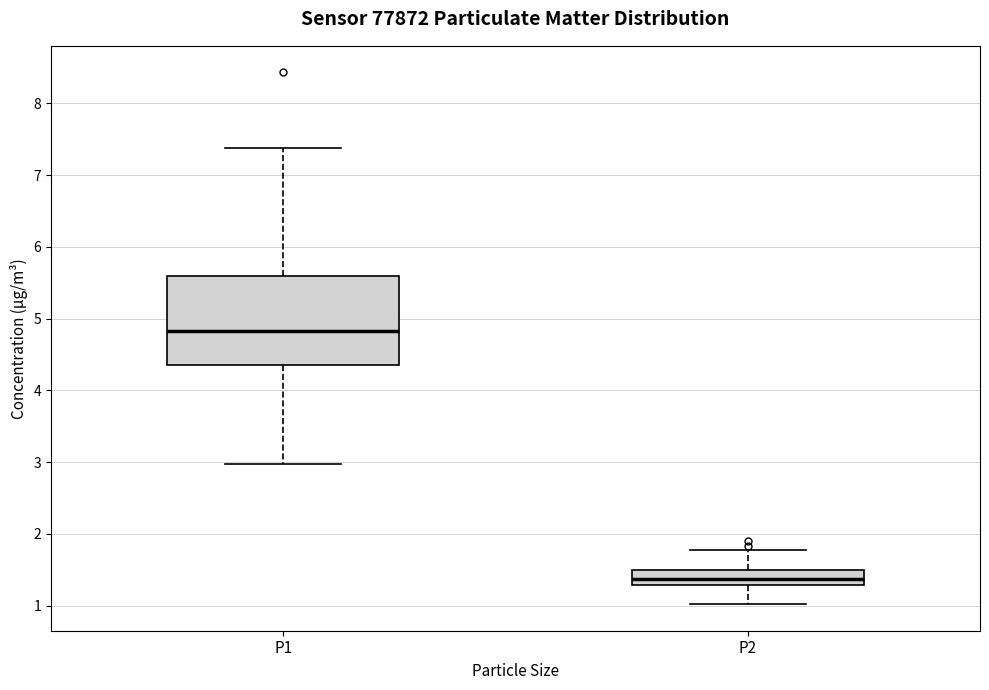

Which box has the highest median line?

P1